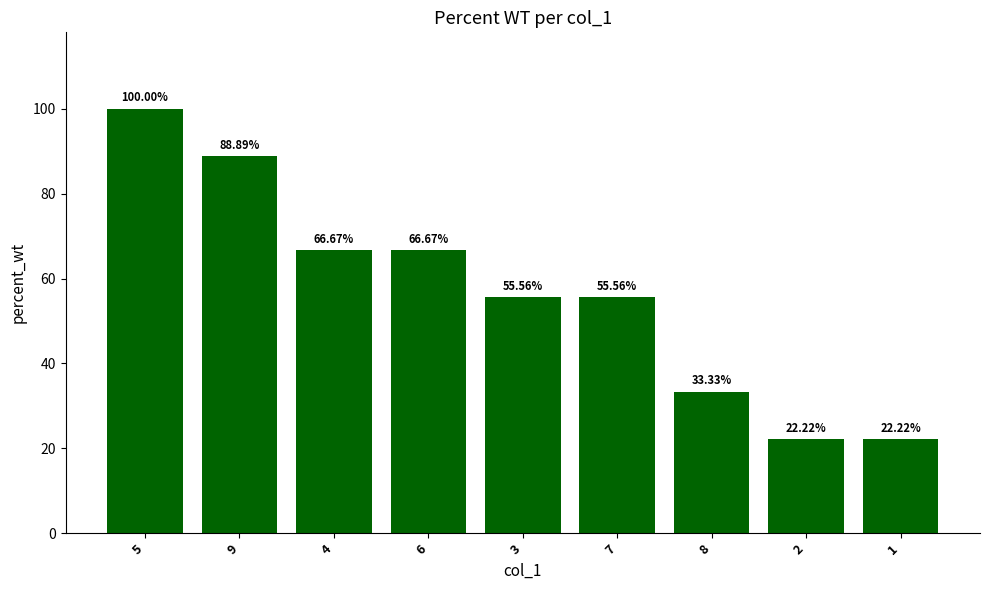

What is the value of the 4th bar from the left?

66.7